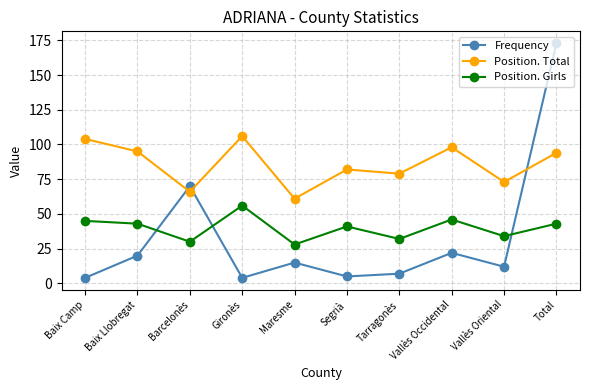

How many lines are shown in the chart?

3